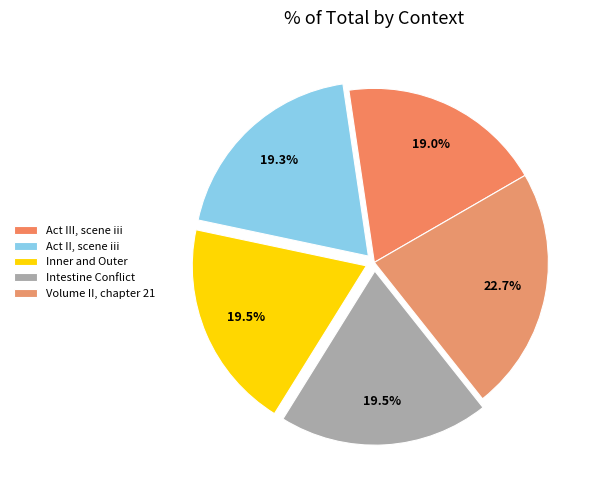

Does any single category account for the majority?

No